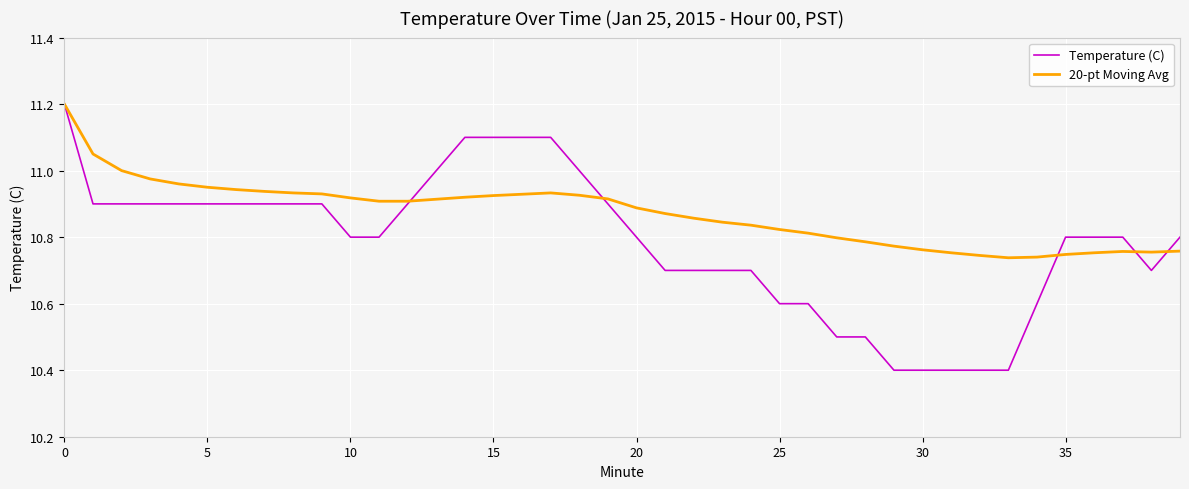

Which series has the widest spread of values?

Temperature (C)